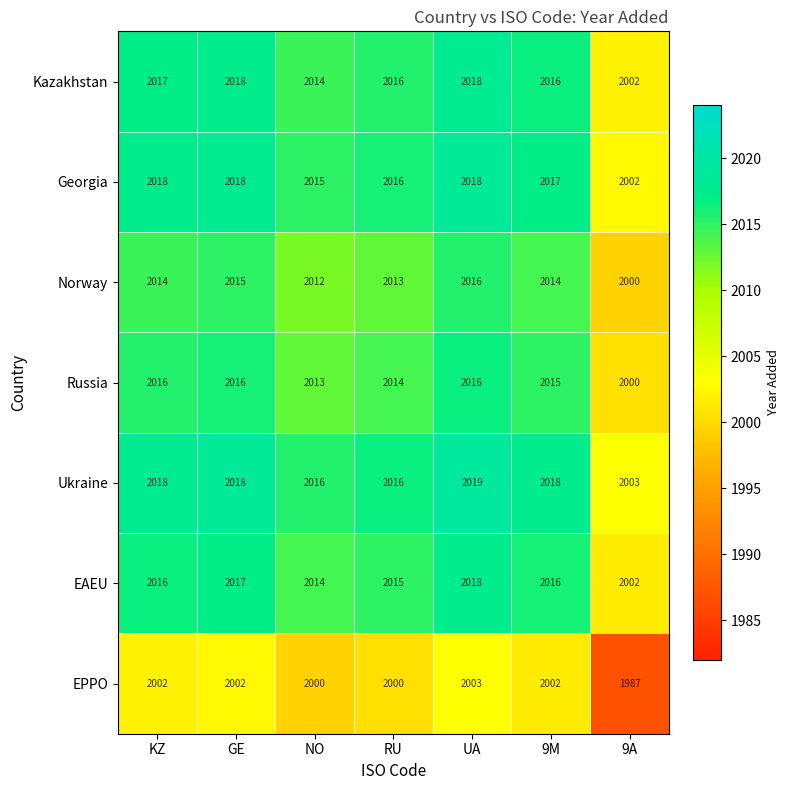

Is it true that EPPO equals 2000 at NO?

True